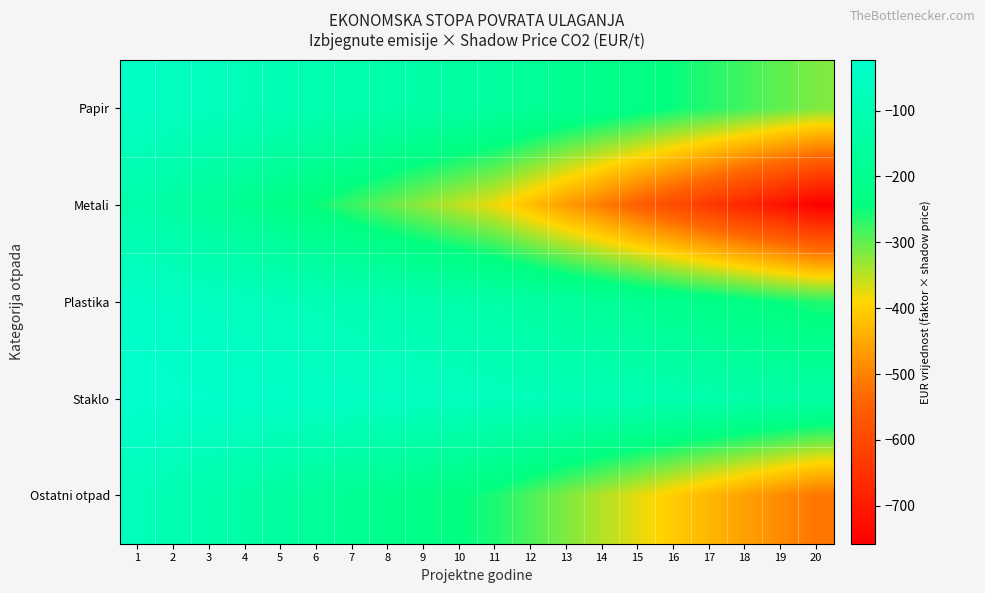

What is the minimum value shown in the chart?

-757.5